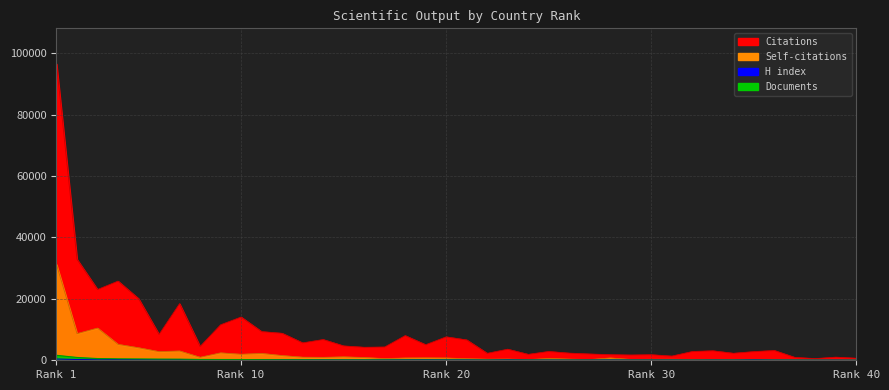

Where does the Citations series first go above 4308?

1